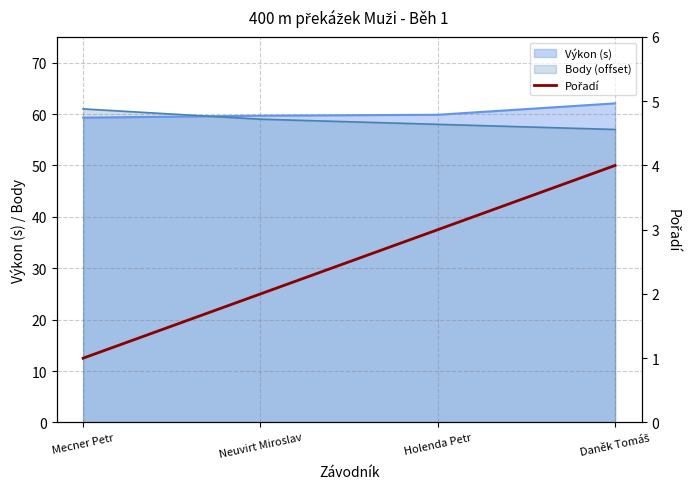

Does the chart have visible grid lines?

Yes